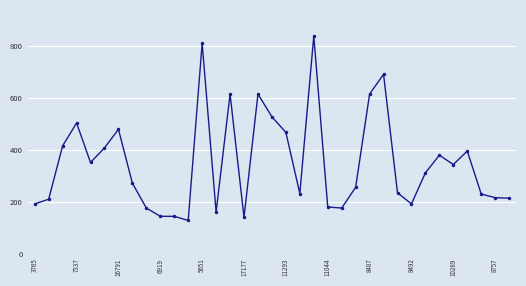

What is the value of the 34th point from the left?

216